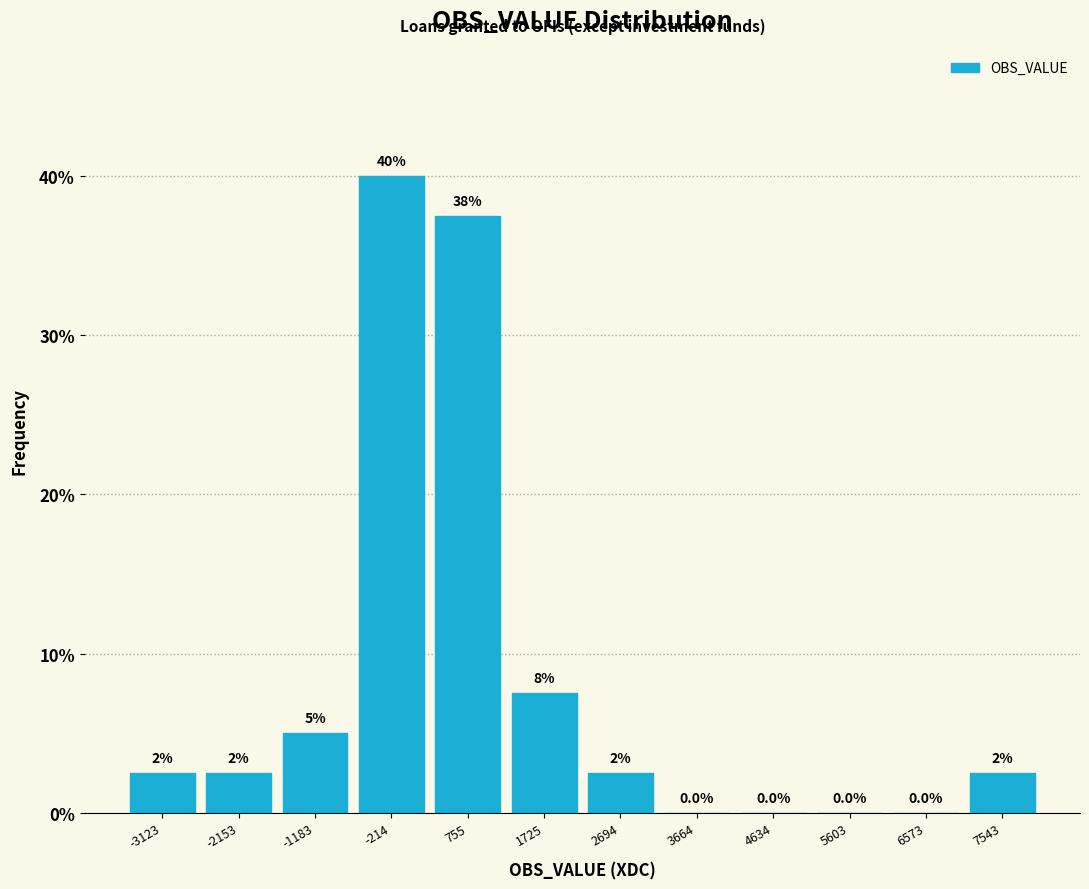

Which range on the x-axis has the tallest bar?

-700 to 300